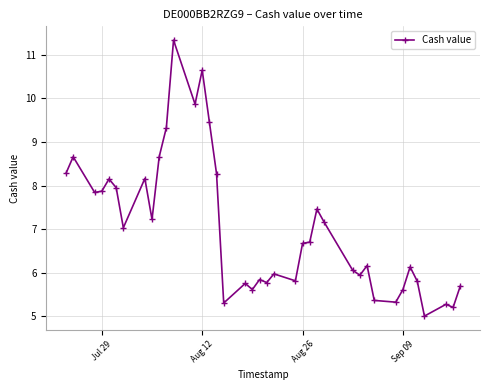

True or false: there are more than 0 points higher than both neighbors.

True